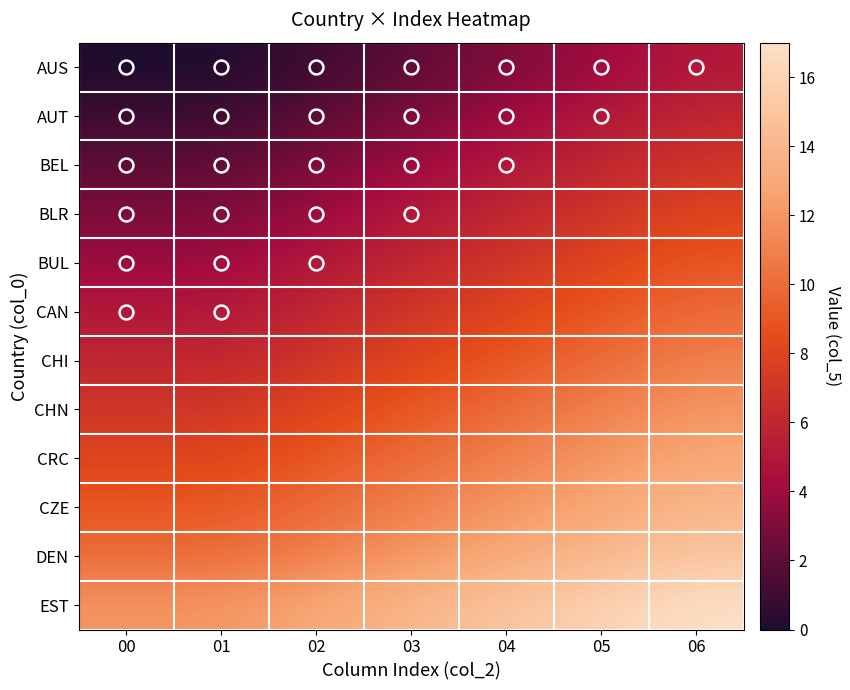

At how many categories does at least one series exceed 15?

2